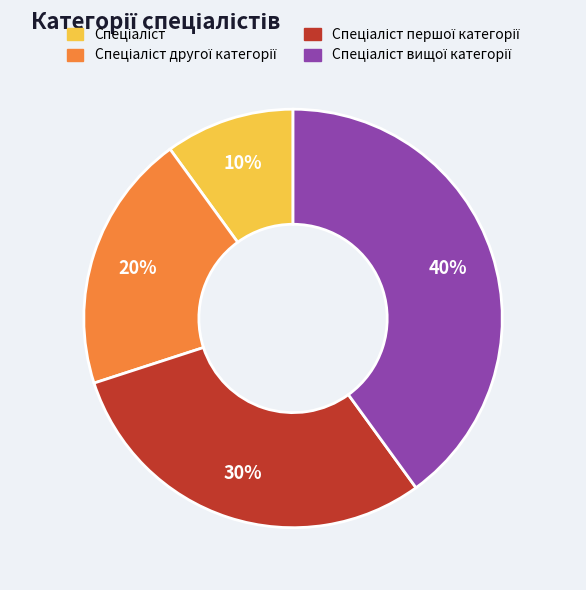

To the nearest percent, what is the average slice percentage?

25%